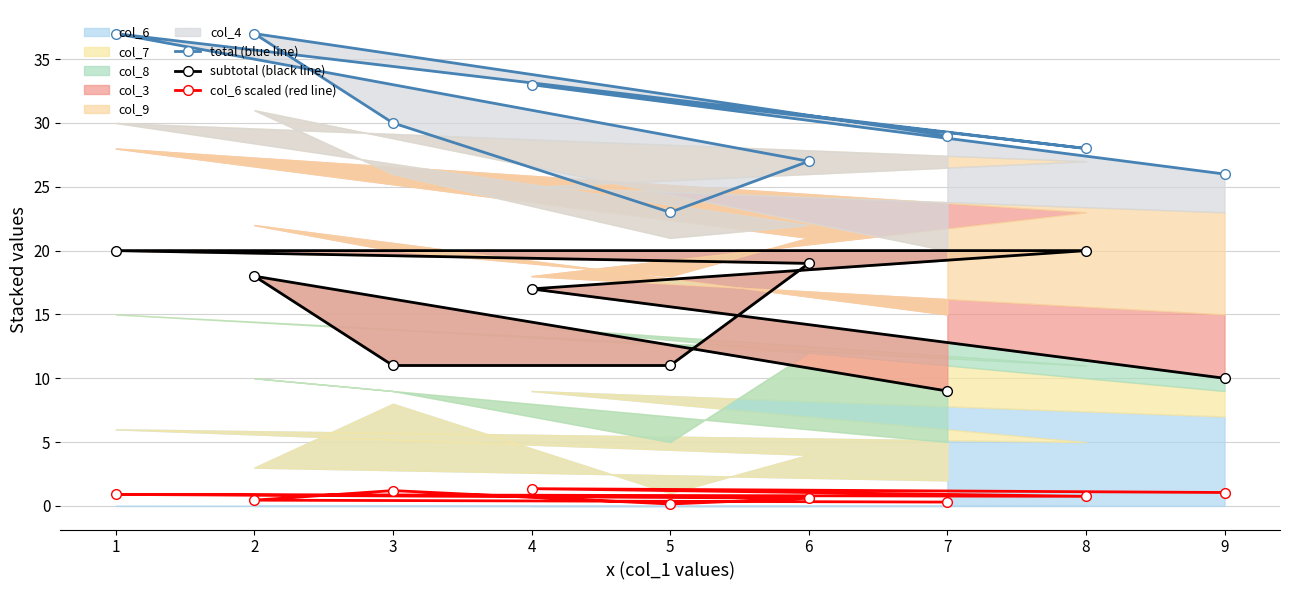

Which series has the largest total across all categories?

total (blue line)